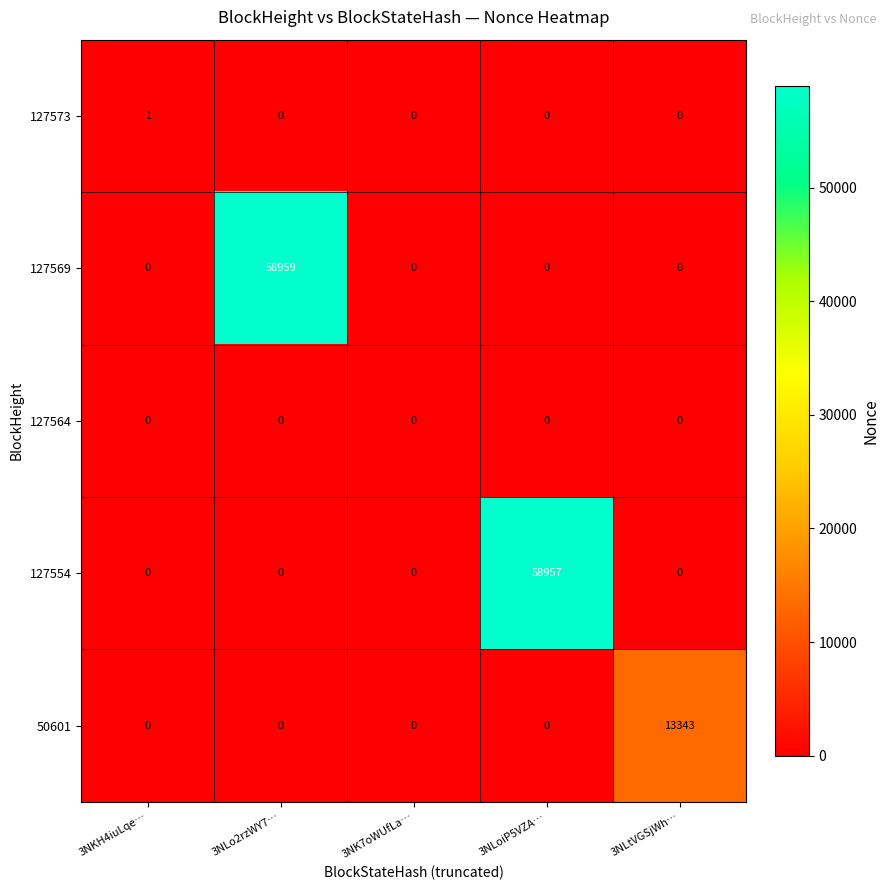

Which series has the widest spread of values?

127569